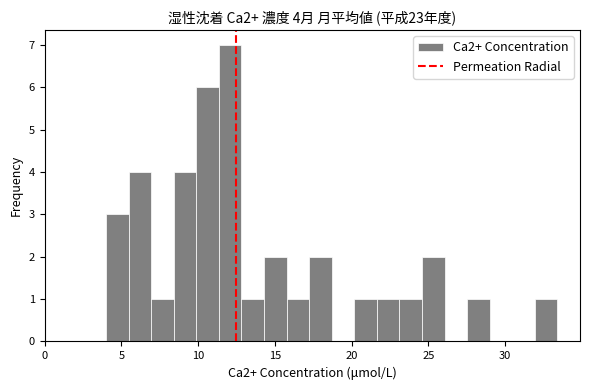

Read against the x-axis, roughly where is the centre of the tallest bar?

12.0